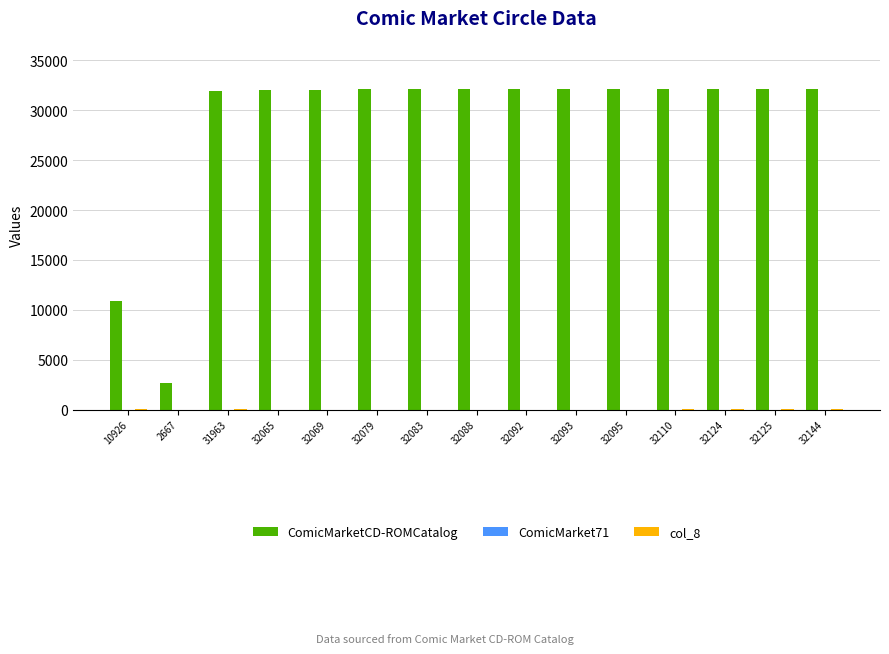

True or false: ComicMarketCD-ROMCatalog has a value of 19255 at 32110.

False